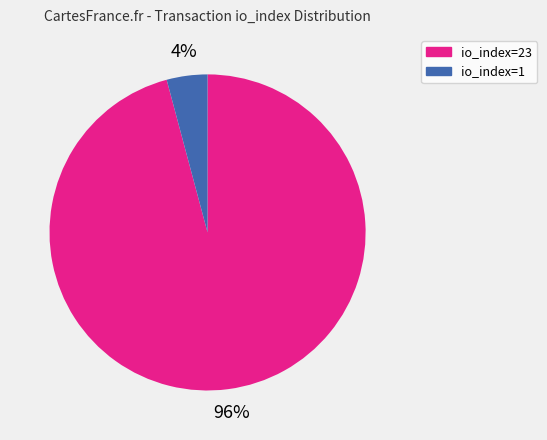

Count the number of slices in the pie.

2